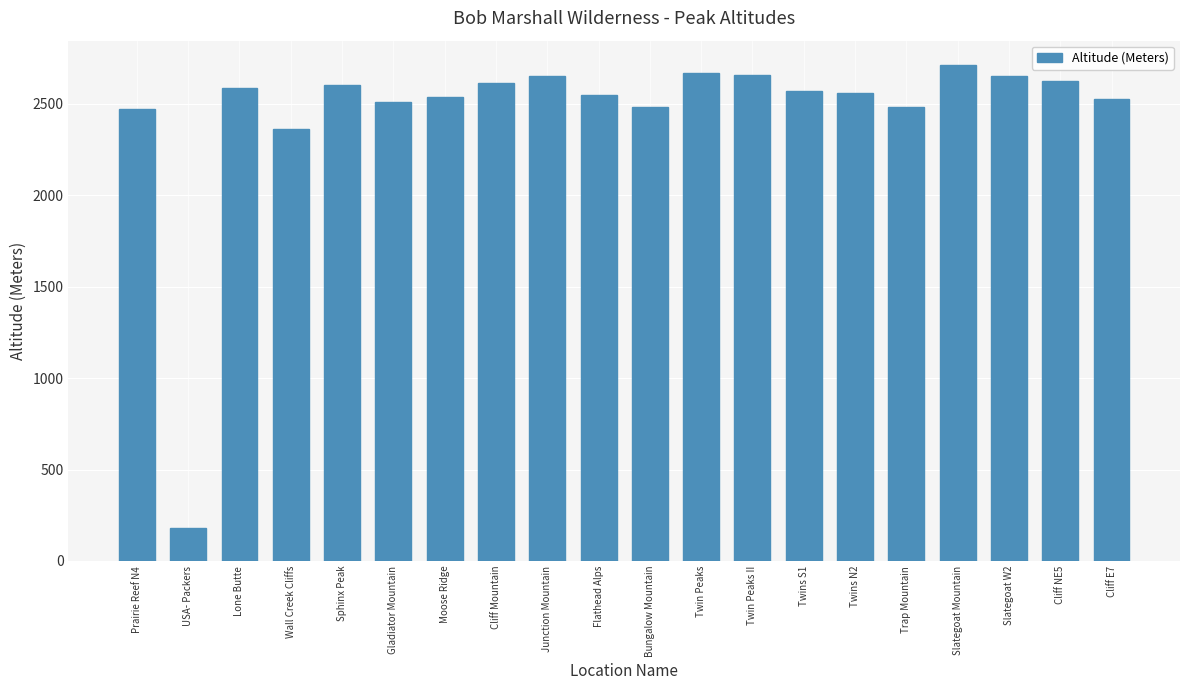

At which label does the data first exceed 2568?

Lone Butte